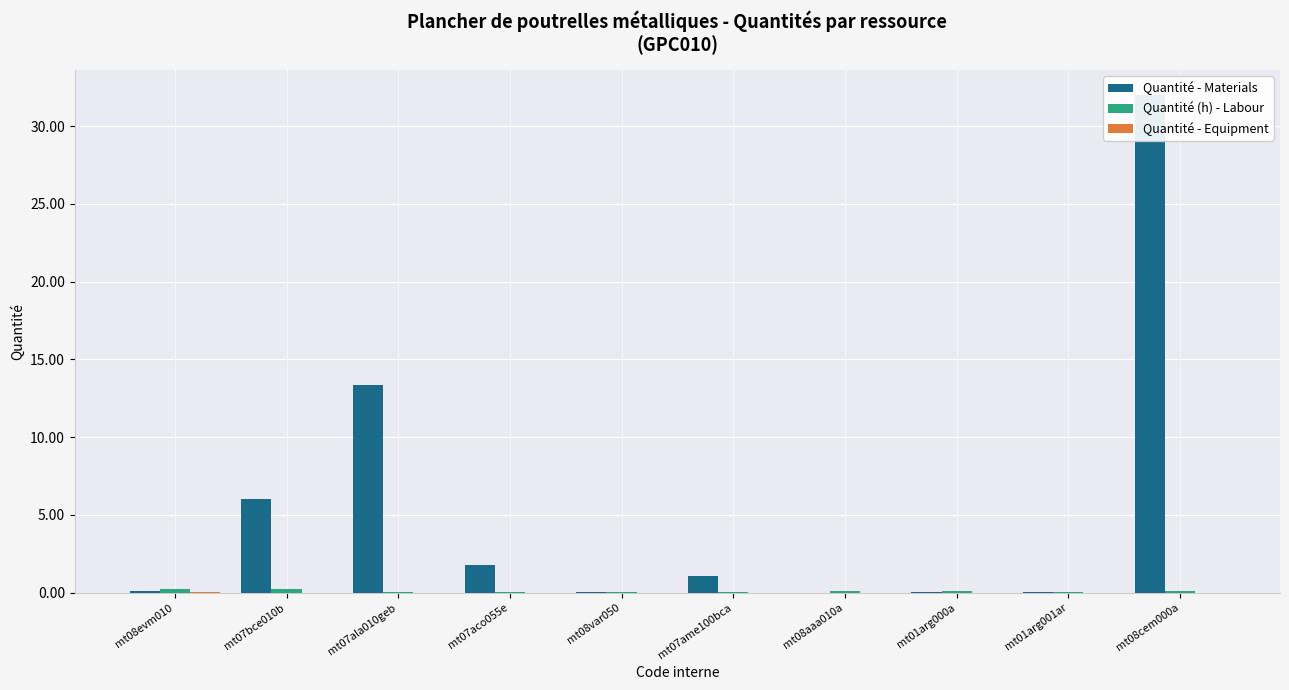

What is the difference between the second highest and second lowest values in the Quantité - Materials series?

13.3